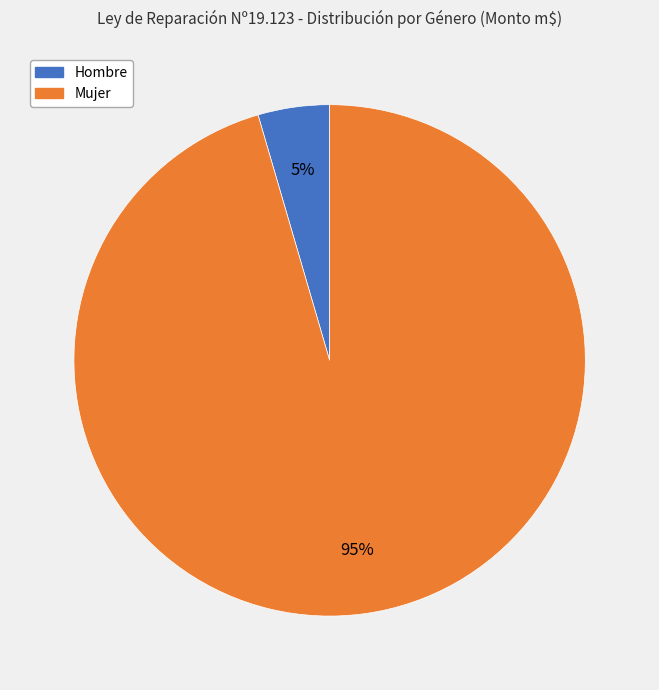

Rank the categories by value from lowest to highest.

Hombre, Mujer